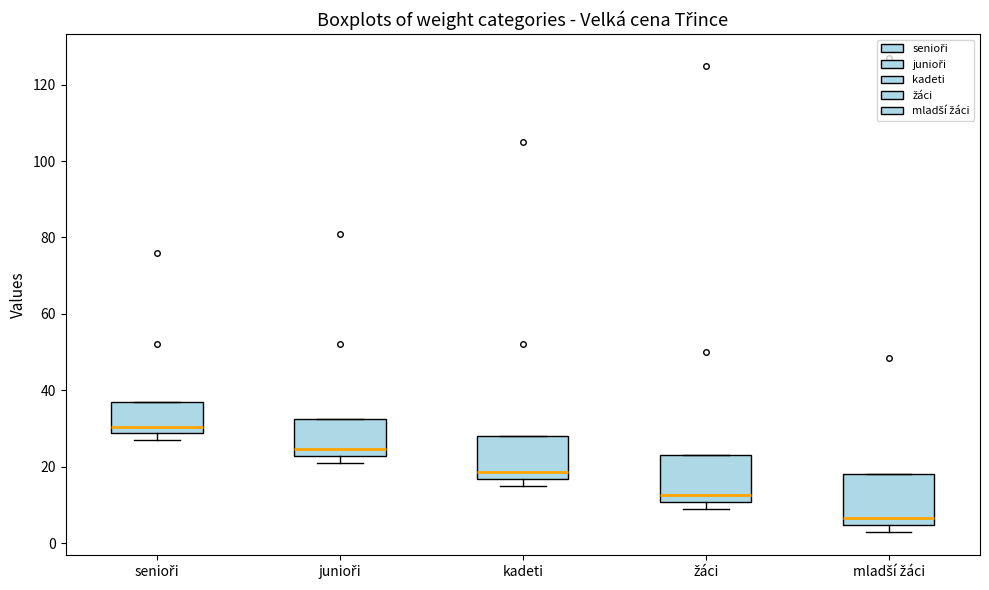

Reading left to right, transcribe this box plot: for each box, give where its median line is, the range the box spans, and where its two whiskers end, as read against the y-axis. The values are not printed on the chart, so give them approximately, as read against the axis.

senioři: median 30, box 28 to 38, whiskers 28 (just below the box's lower edge) to 38
junioři: median 24, box 22 to 32, whiskers 22 (just below the box's lower edge) to 32
kadeti: median 18, box 16 to 28, whiskers 16 (just below the box's lower edge) to 28
žáci: median 12, box 10 to 22, whiskers 10 (just below the box's lower edge) to 22
mladší žáci: median 6, box 4 to 18, whiskers 4 (just below the box's lower edge) to 18